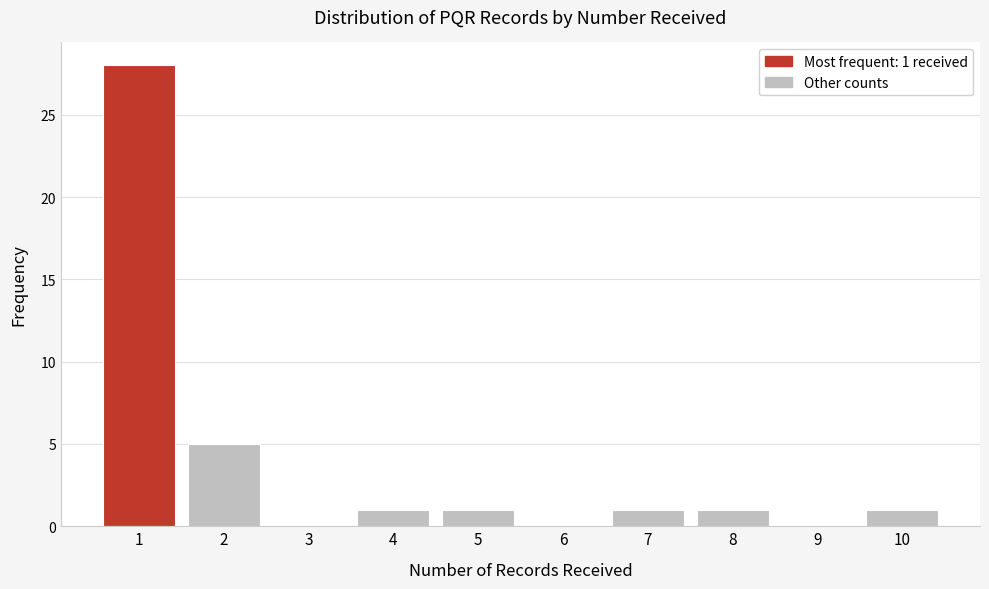

Reading right to left, what are all the values shown in this chart?

10=1	9=0	8=1	7=1	6=0	5=1	4=1	3=0	2=5	1=28